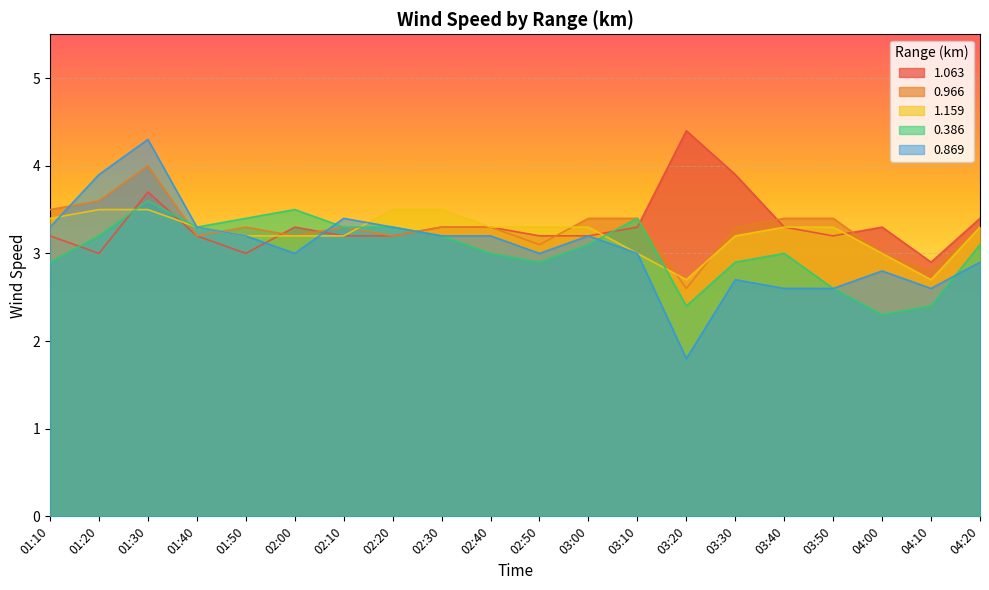

What is the label of the 13th point from the left?

03:10